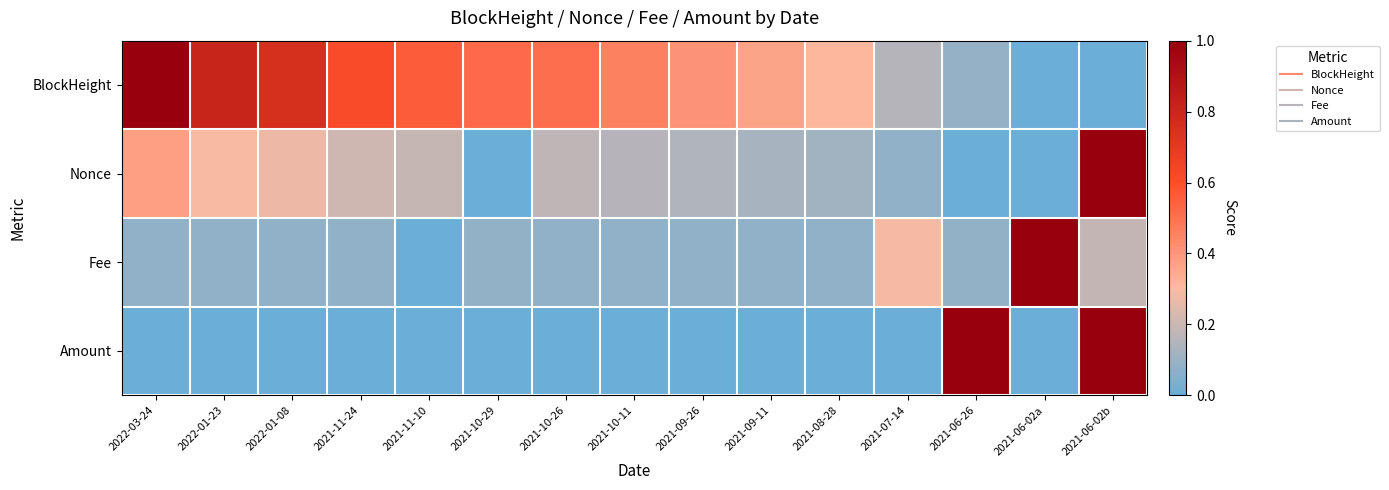

What is the total value across all series at 2021-09-26?

0.6